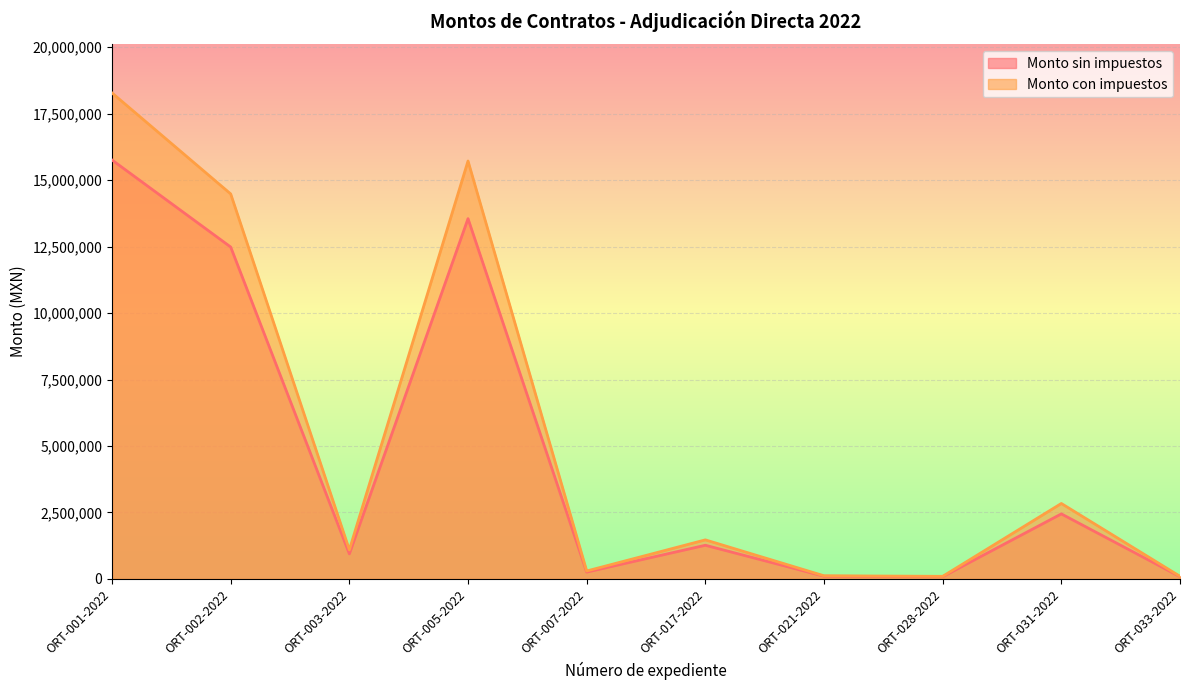

How many values in the Monto sin impuestos series are below 1267555?

5